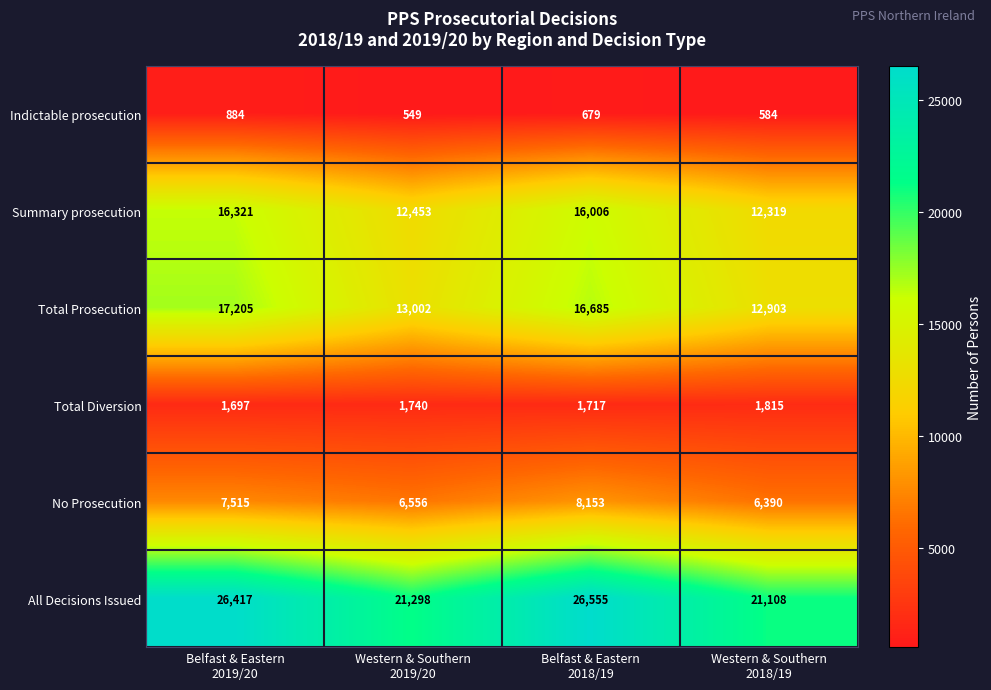

Which category has the highest value across all series?

Belfast & Eastern
2018/19